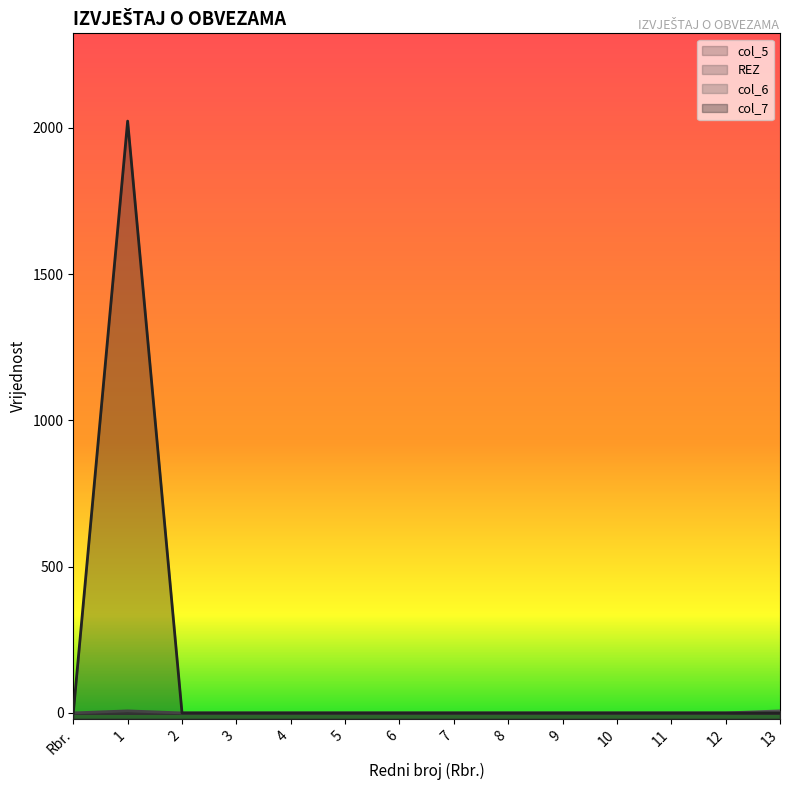

At how many categories does at least one series exceed 479?

1